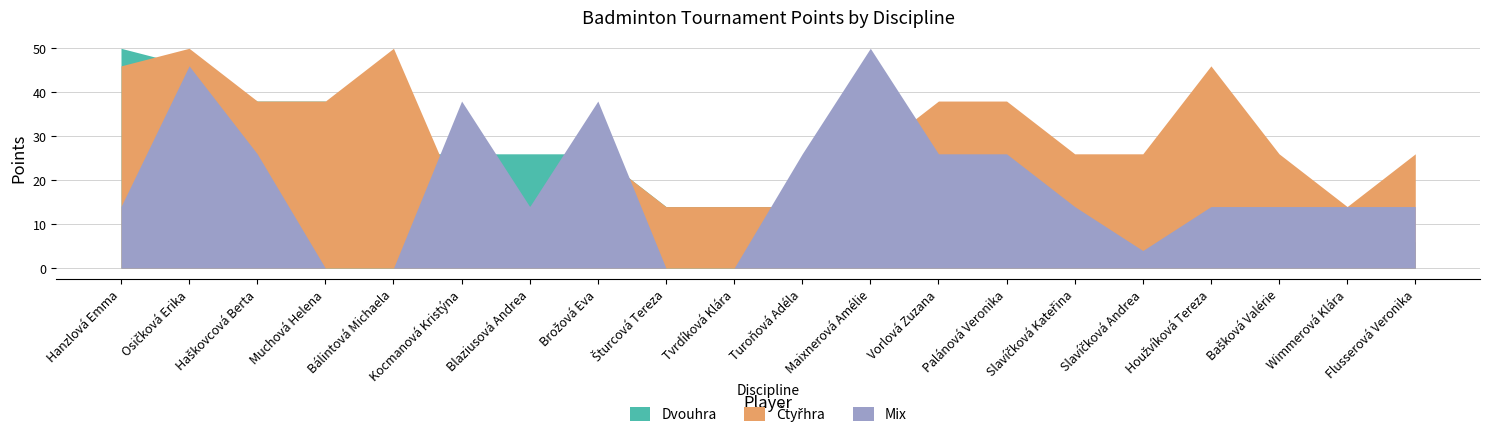

The Mix series shows 0 at Muchová Helena. True or false?

True